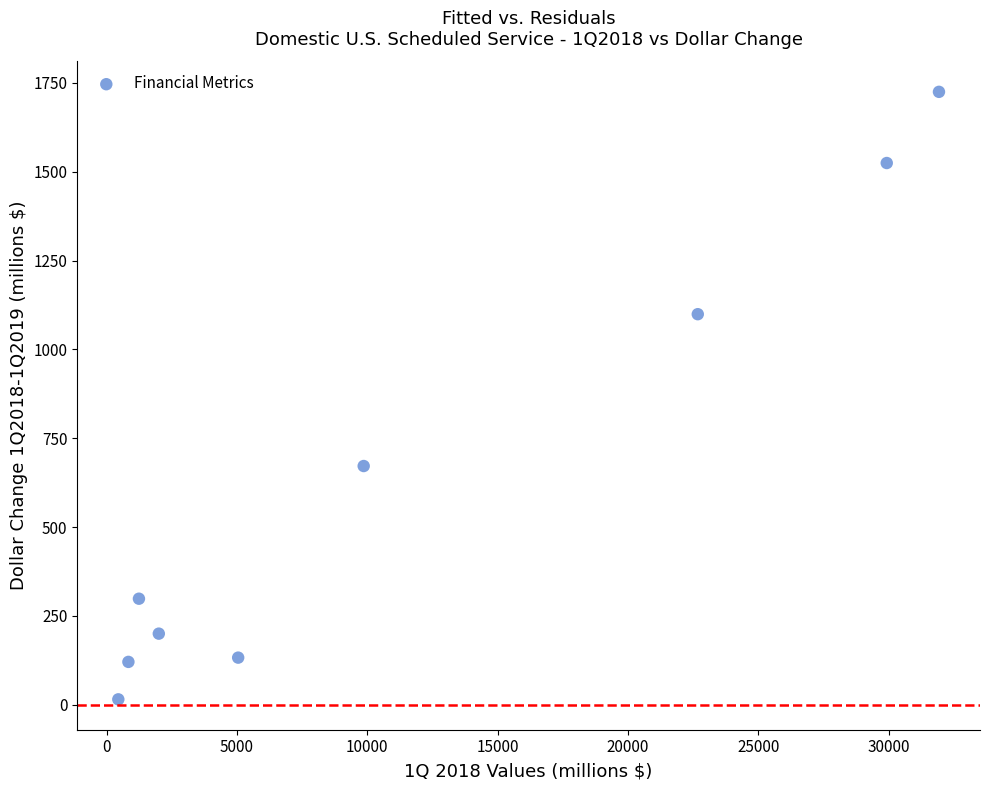

What Y value in the scatter plot is closest to 870?

672.0